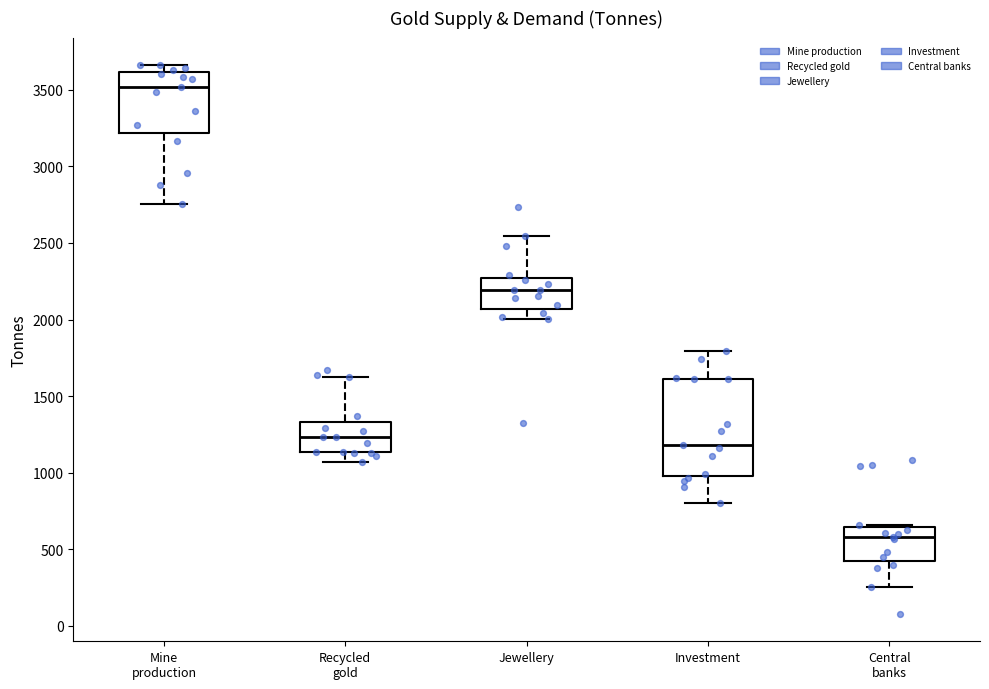

Which box is the tallest, from its lower edge to its upper edge?

Investment